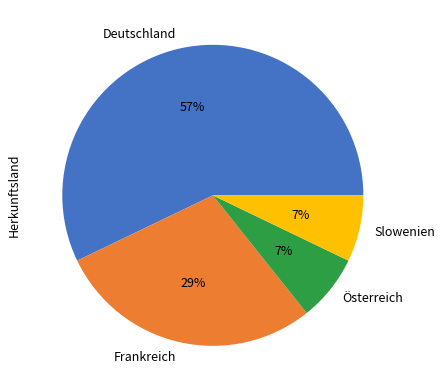

To the nearest percent, what portion does Frankreich represent?

29%